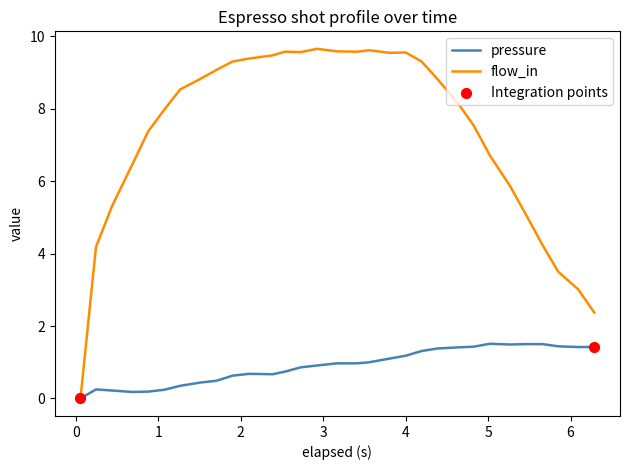

Which series has the widest spread of values?

flow_in